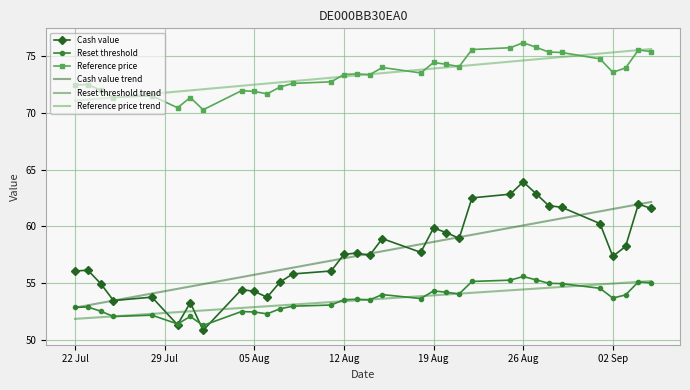

What is the lowest value of the Reference price series?

70.3